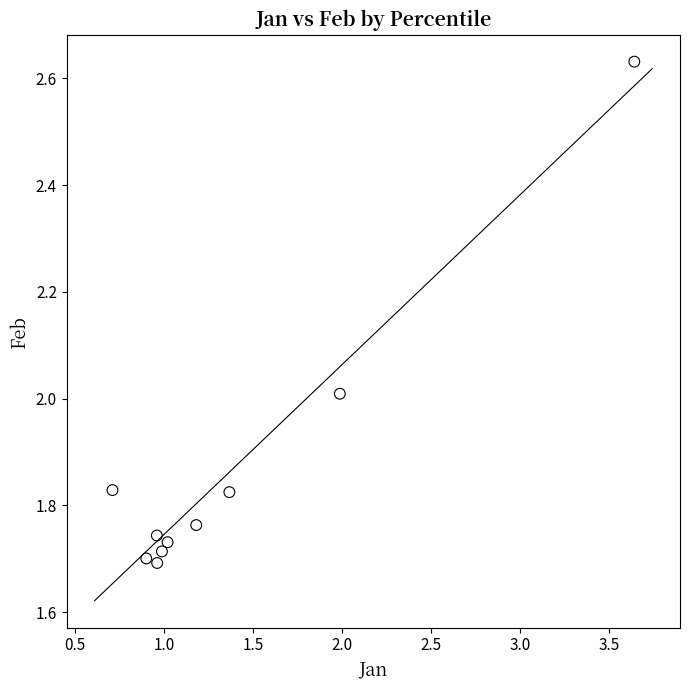

What is the range of Y values (max minus min)?

0.9